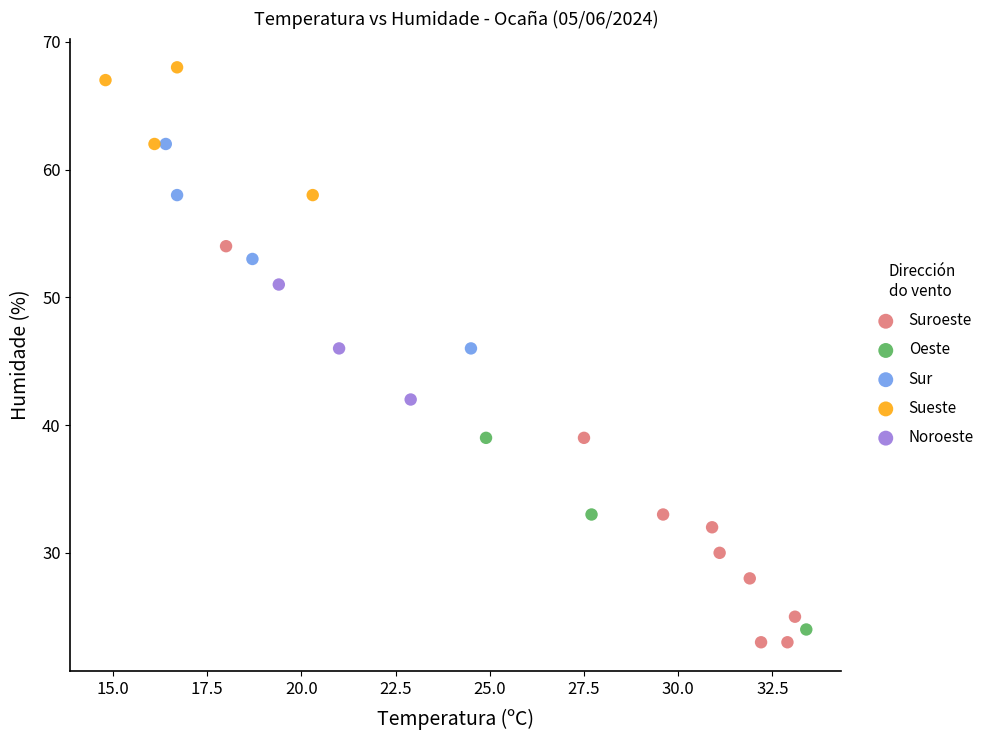

What are all the series names shown in the legend?

Suroeste, Oeste, Sur, Sueste, Noroeste